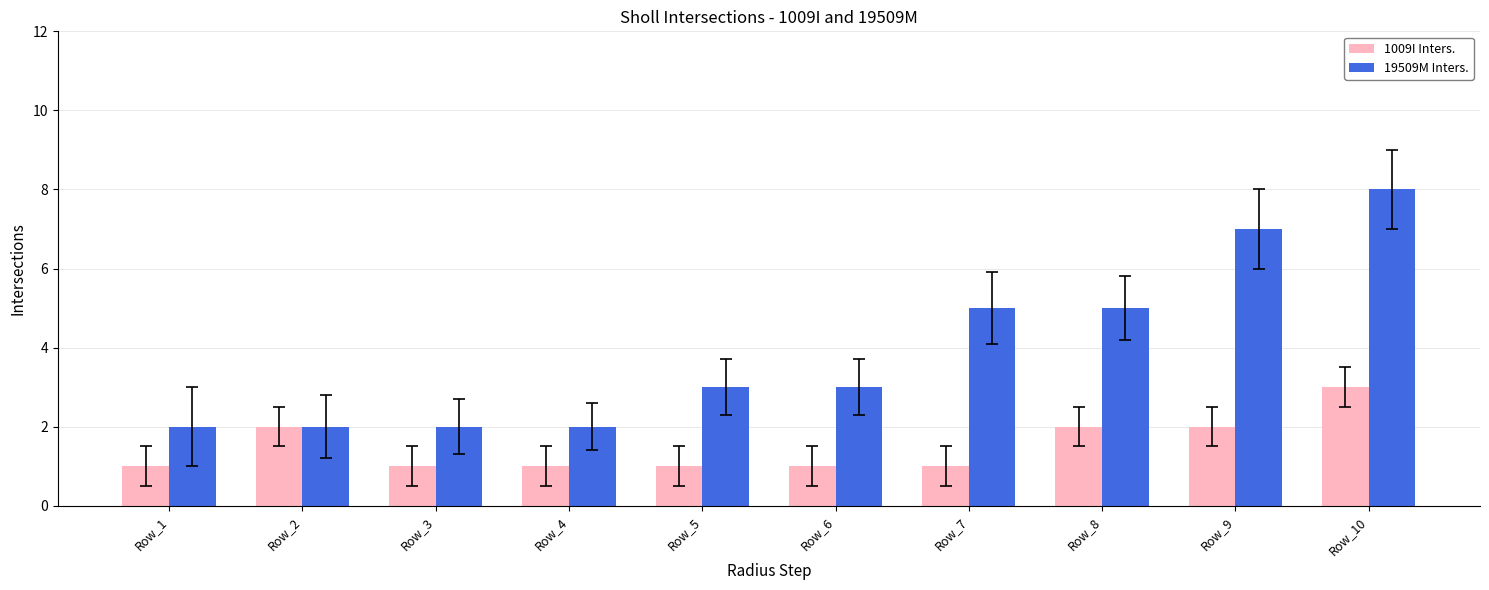

Reading left to right, list all the values displayed in this chart.

1009I Inters.: Row_1=1	Row_2=2	Row_3=1	Row_4=1	Row_5=1	Row_6=1	Row_7=1	Row_8=2	Row_9=2	Row_10=3
19509M Inters.: Row_1=2	Row_2=2	Row_3=2	Row_4=2	Row_5=3	Row_6=3	Row_7=5	Row_8=5	Row_9=7	Row_10=8